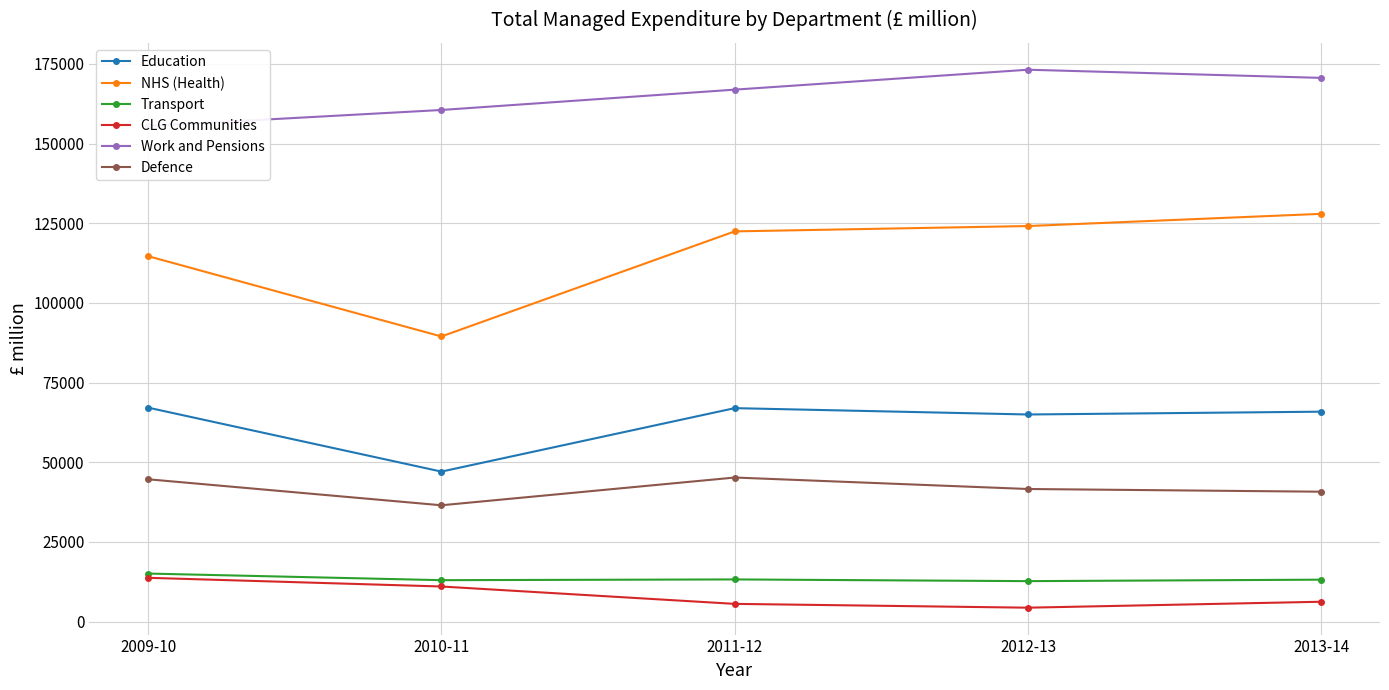

What is the difference between the second highest and second lowest values in the CLG Communities series?

5452